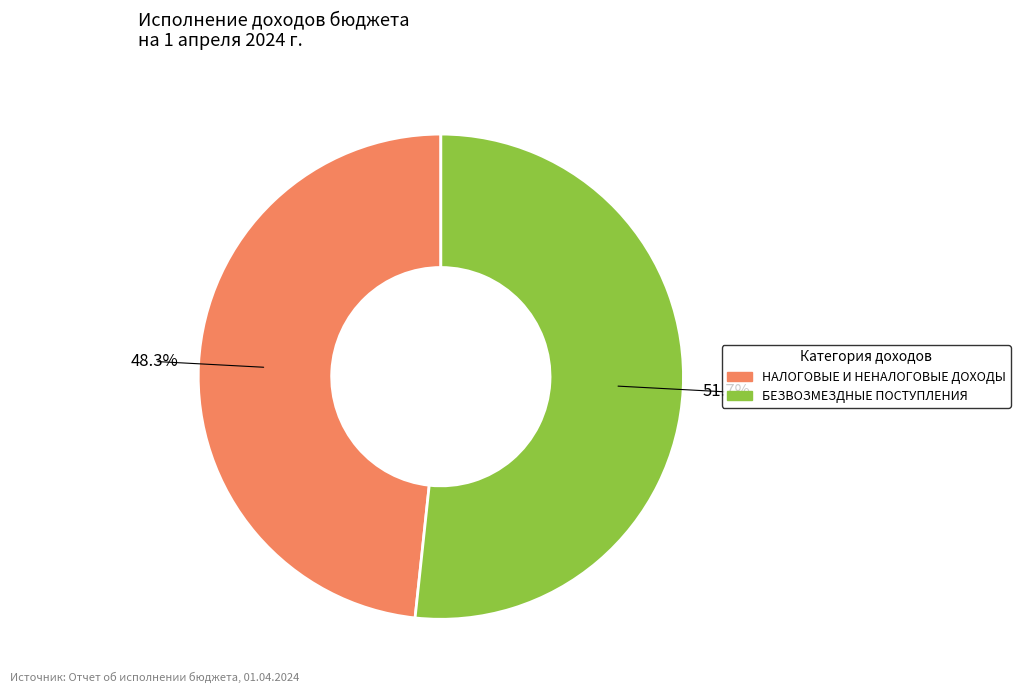

What is the ratio of the value at БЕЗВОЗМЕЗДНЫЕ ПОСТУПЛЕНИЯ to the value at НАЛОГОВЫЕ И НЕНАЛОГОВЫЕ ДОХОДЫ?

1.1